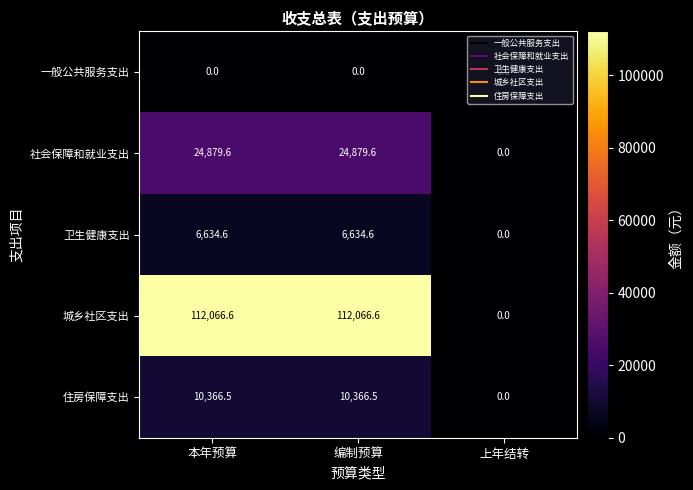

What is the difference between the maximum and minimum values in the 卫生健康支出 series?

6634.6